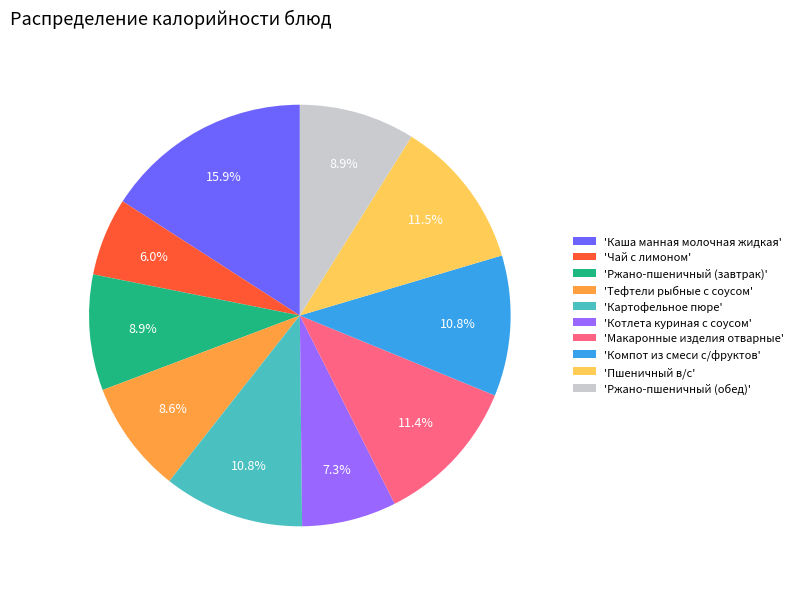

Which has a higher value, 'Каша манная молочная жидкая' or 'Макаронные изделия отварные'?

'Каша манная молочная жидкая'